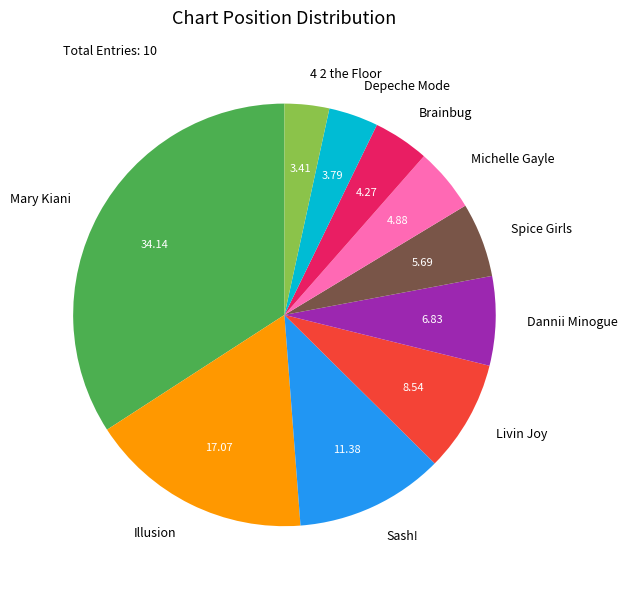

Is there any slice that represents more than half of the pie?

No